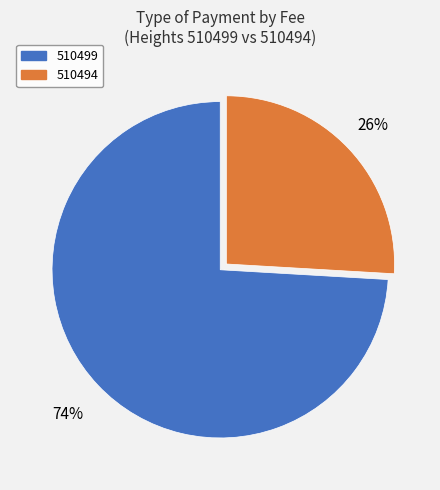

Does 510494 represent more than half of the total?

No